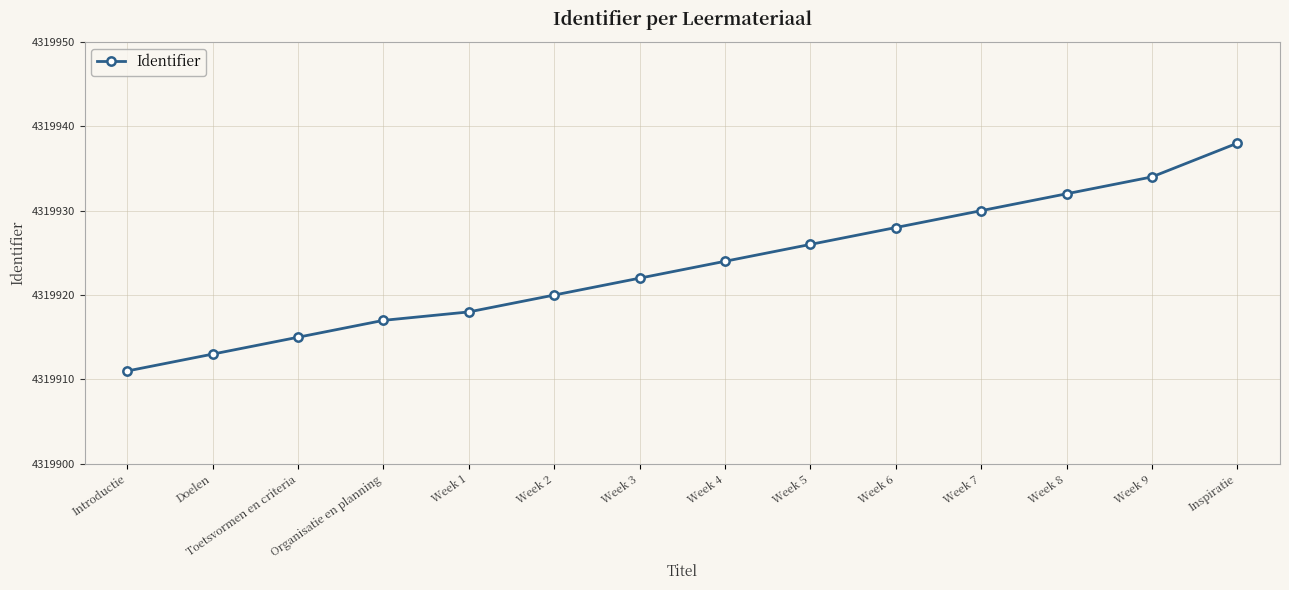

How many distinct data groups are displayed?

1